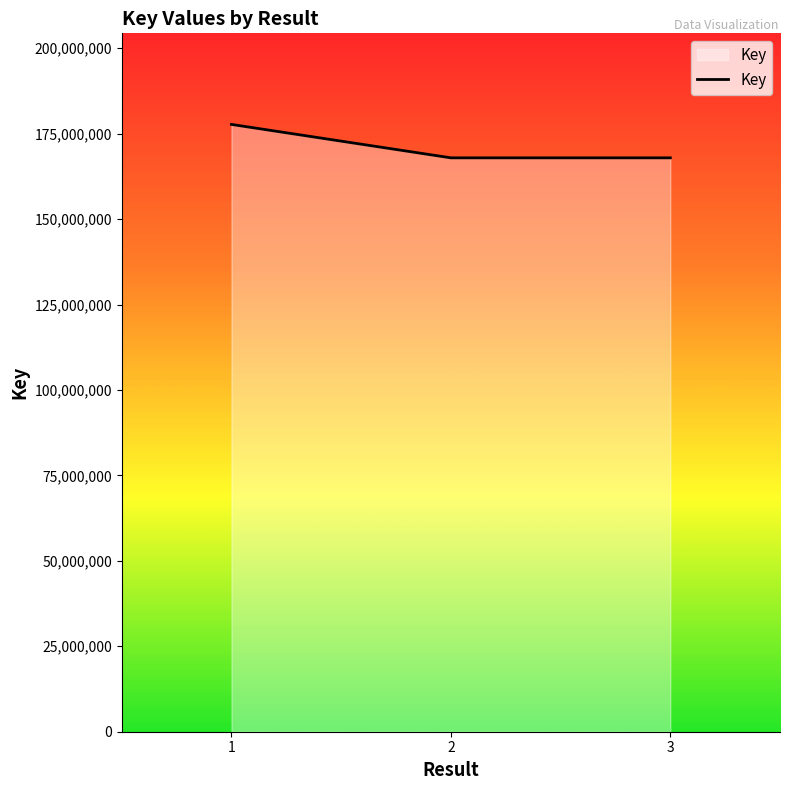

What is the difference between the maximum and minimum values?

9777516